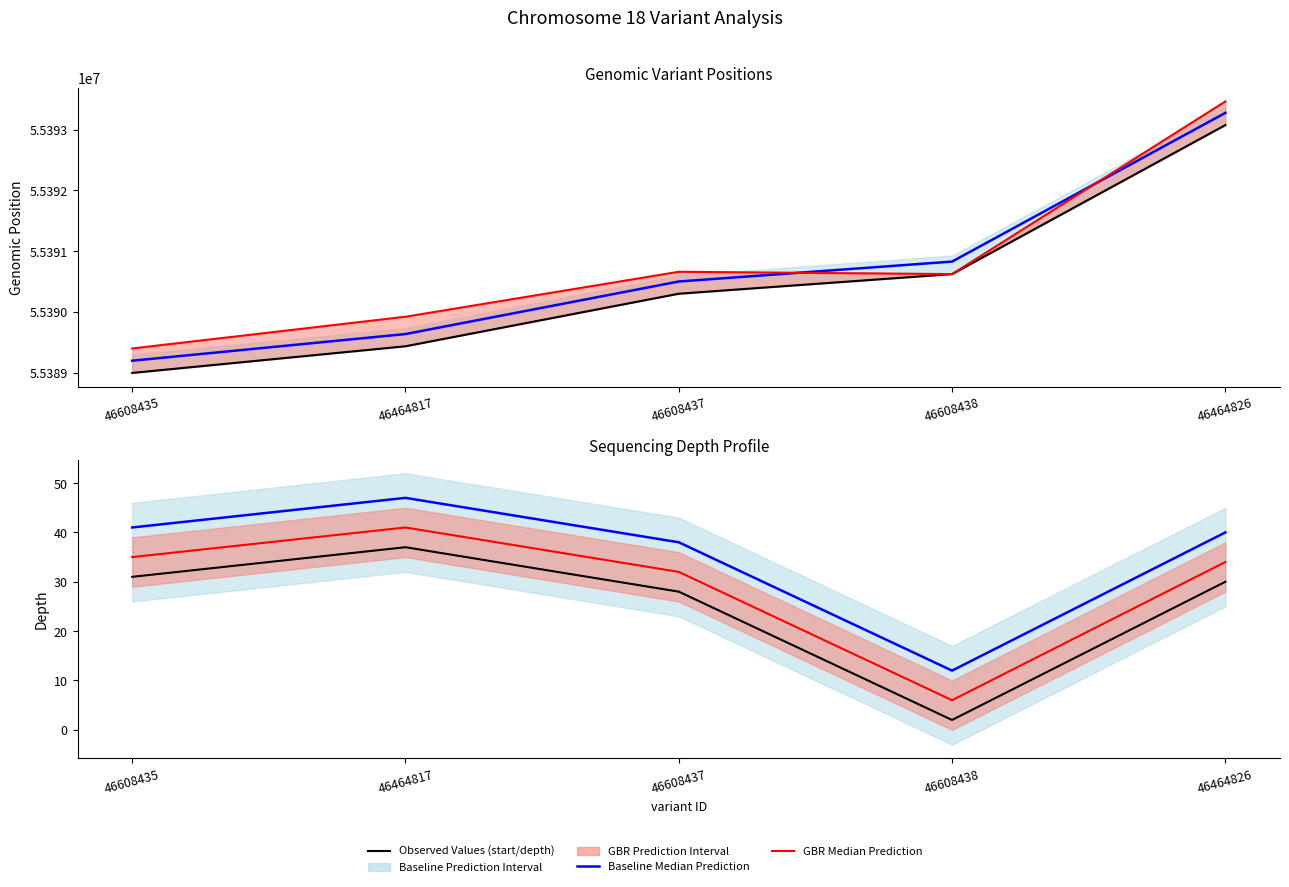

What is the sum of the start values at 46608438 and 46608437?

110780923.0